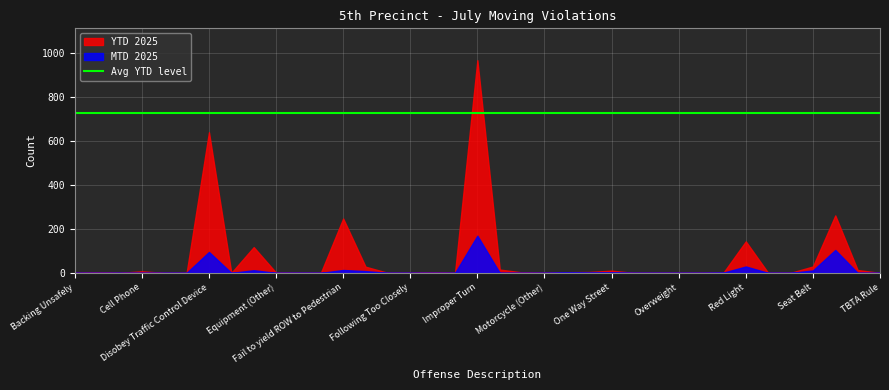

The MTD 2025 series shows 236 at Improper Turn. True or false?

False